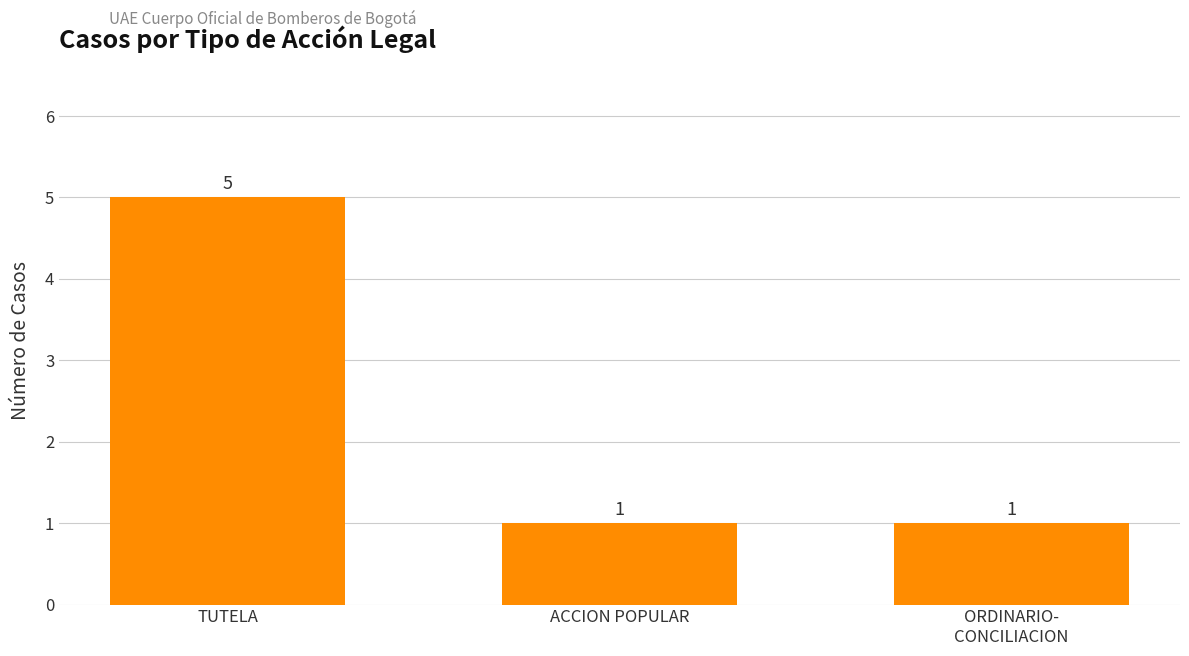

The chart shows a value of 1 at TUTELA. True or false?

False